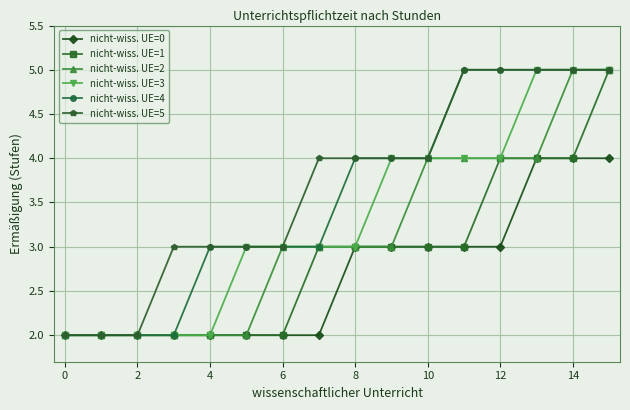

How many data points in nicht-wiss. UE=0 are less than 3?

8